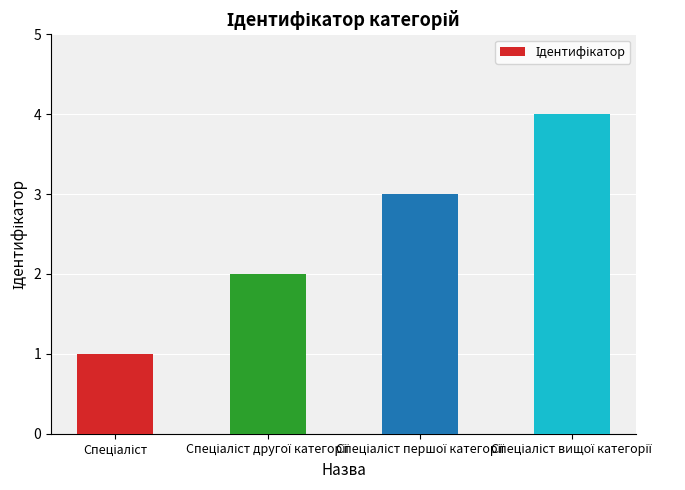

What is the difference between the maximum and minimum values?

3